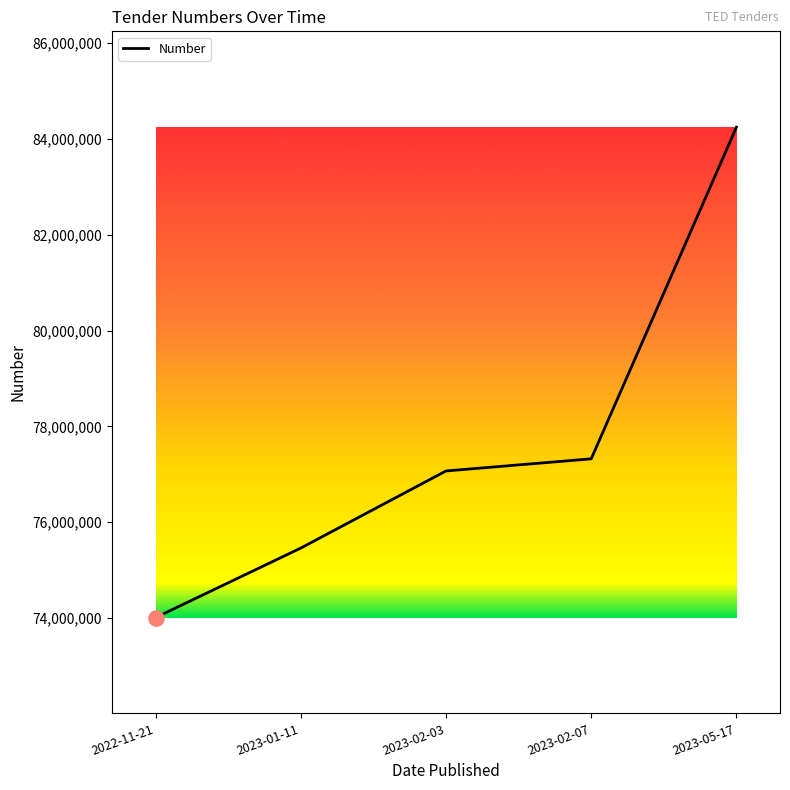

Between 2023-05-17 and 2023-01-11, which is larger?

2023-05-17